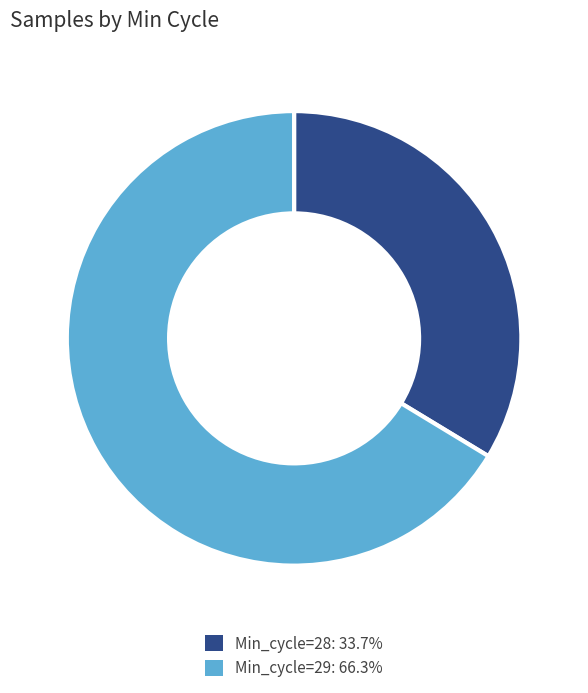

What is the ratio of the value at Min_cycle=29: 66.3% to the value at Min_cycle=28: 33.7%?

2.0